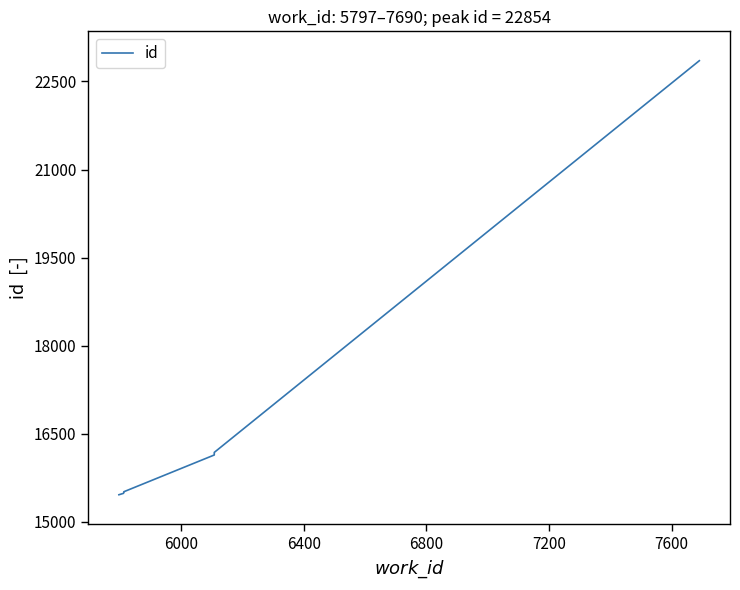

What is the average value?

16367